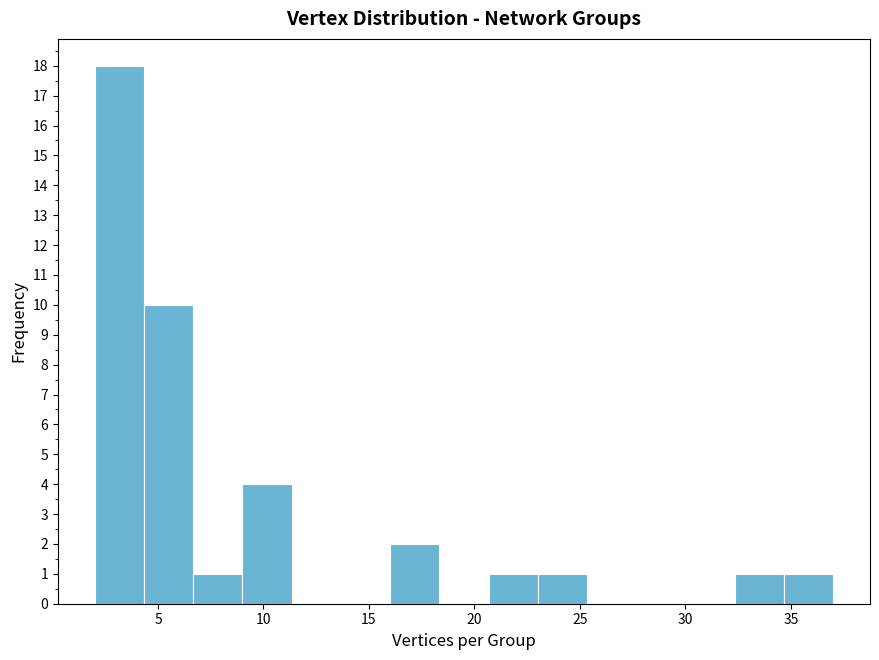

How tall is the bar that spans 9.0 to 11.5 on the x-axis? Neither the bar edges nor the heights are printed on the chart, so give them approximately, as read against the axes.

4